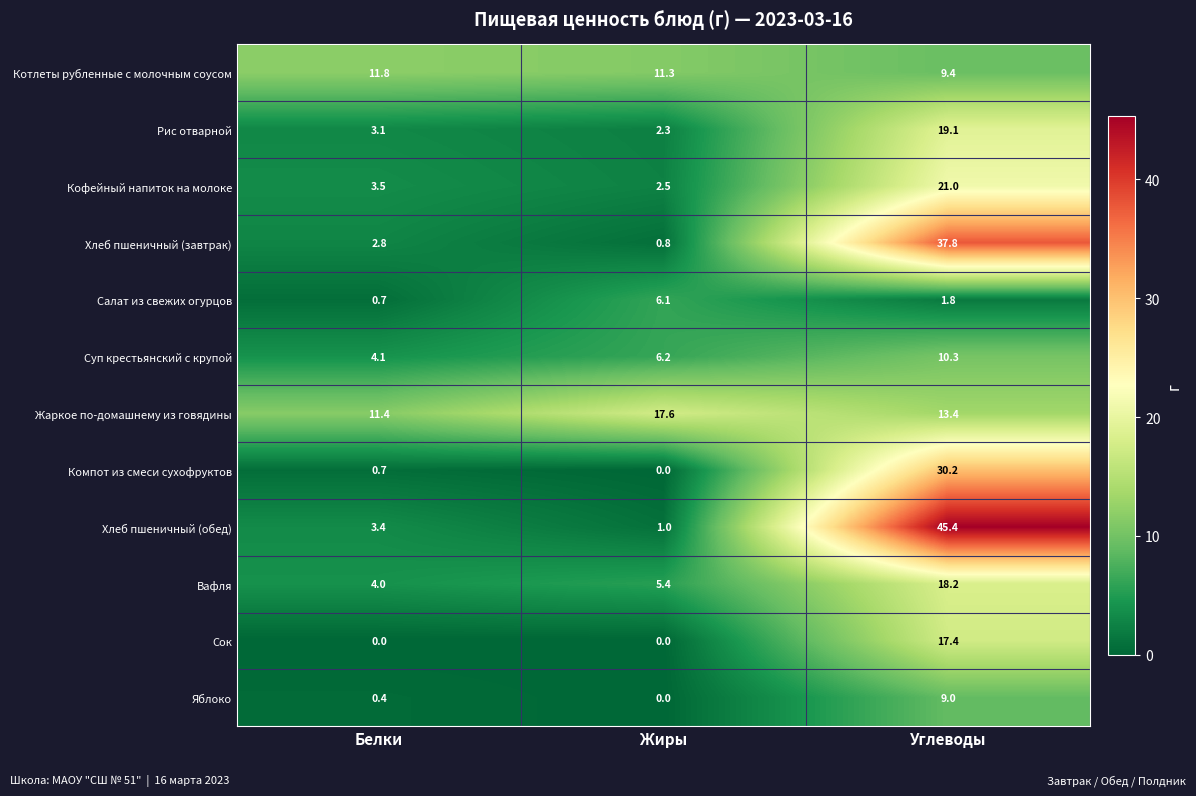

At which label is Вафля closest to 11?

Жиры